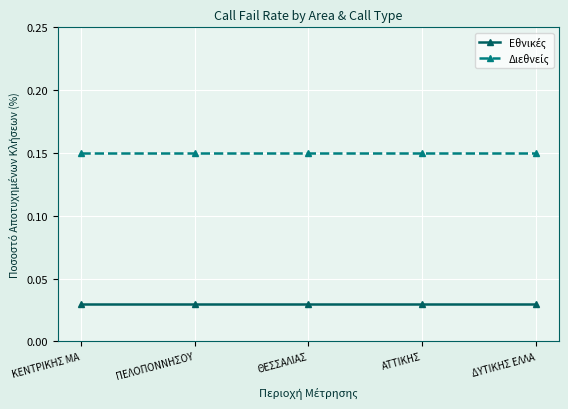

What is the label of the 4th point from the right?

ΠΕΛΟΠΟΝΝΗΣΟΥ